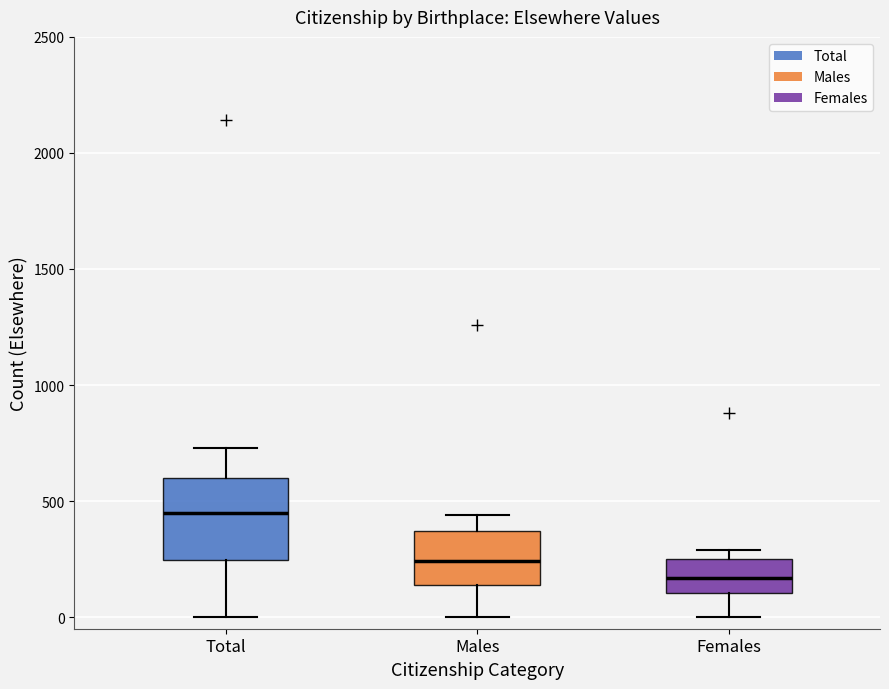

Reading left to right, transcribe this box plot: for each box, give where its median line is, the range the box spans, and where its two whiskers end, as read against the y-axis. The values are not printed on the chart, so give them approximately, as read against the axis.

Total: median 450, box 250 to 600, whiskers 0 to 750
Males: median 250, box 150 to 350, whiskers 0 to 450
Females: median 150, box 100 to 250, whiskers 0 to 300